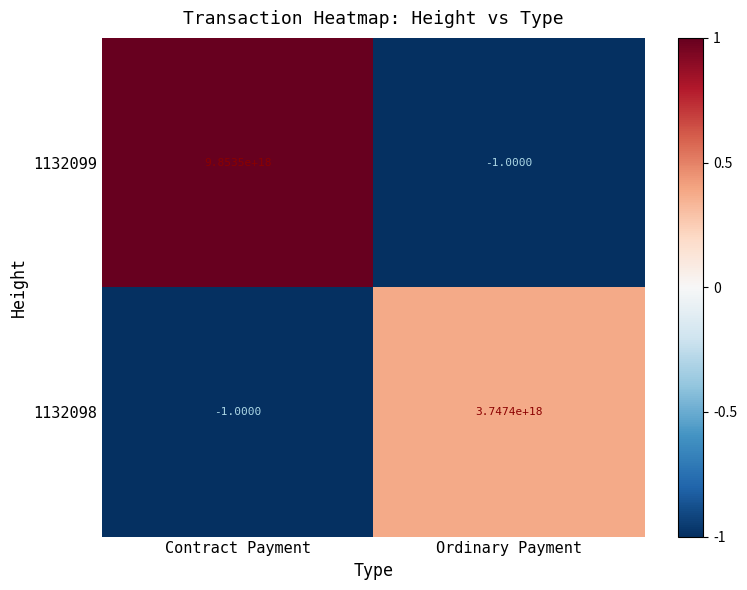

Which series has the largest total across all categories?

1132099